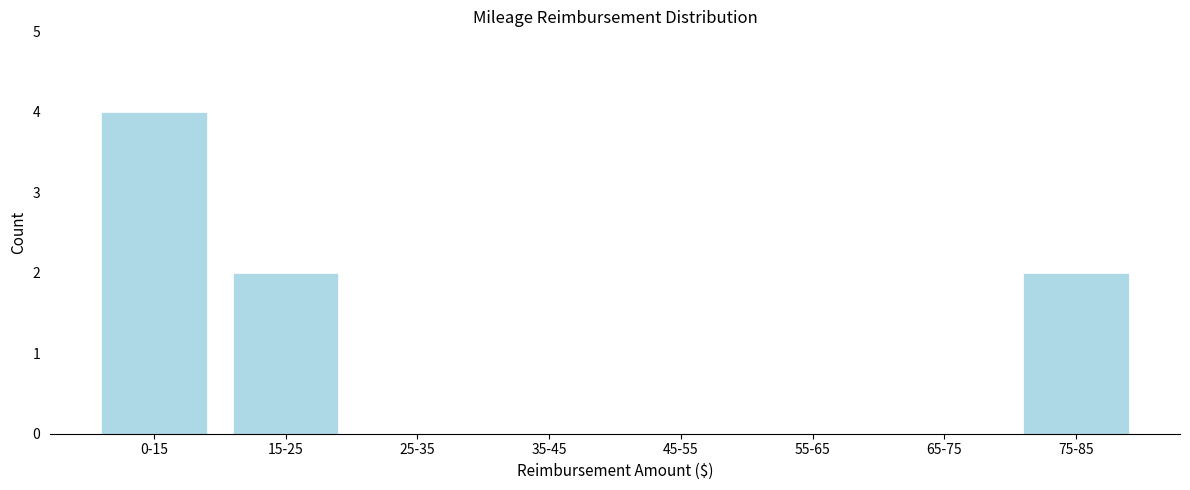

Reading left to right, list all the values displayed in this chart.

0-15=4	15-25=2	25-35=0	35-45=0	45-55=0	55-65=0	65-75=0	75-85=2